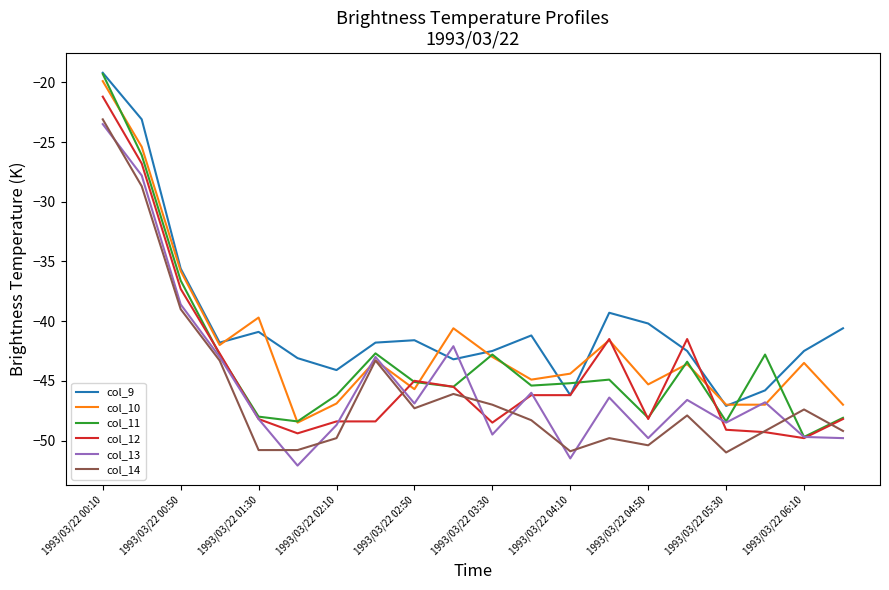

After their last crossing, which series has the higher values: col_11 or col_14?

col_11